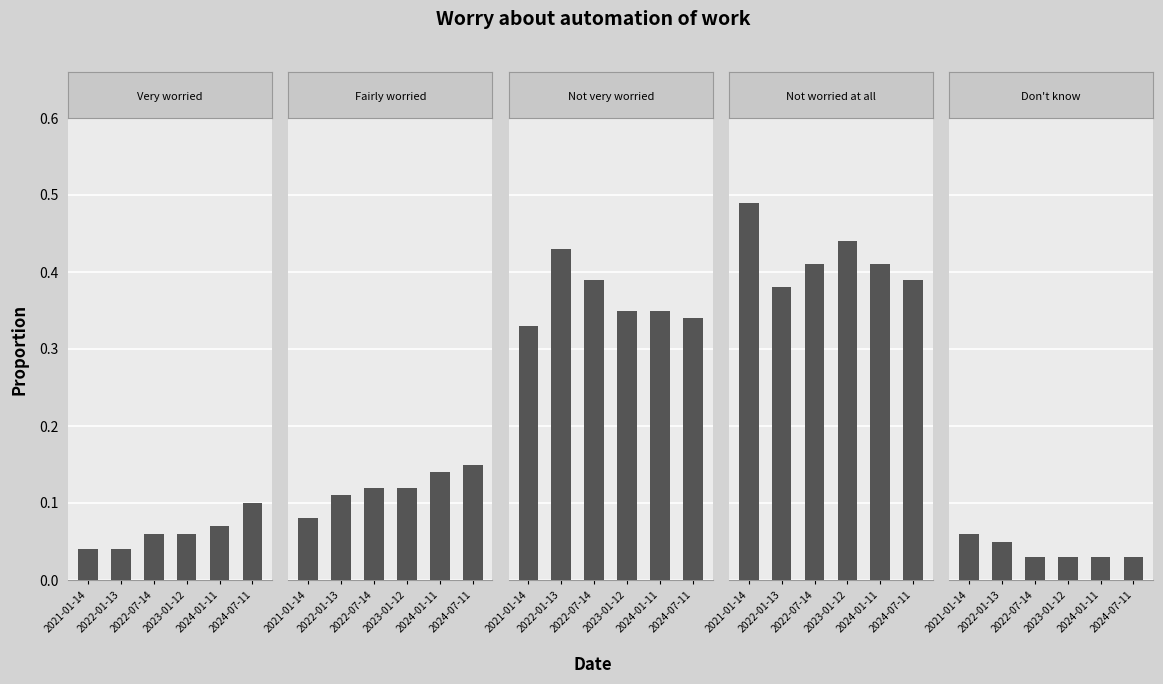

Reading left to right, what are all the values shown in this chart?

Very worried: 0.0	0.0	0.1	0.1	0.1	0.1
Fairly worried: 0.1	0.1	0.1	0.1	0.1	0.1
Not very worried: 0.3	0.4	0.4	0.3	0.3	0.3
Not worried at all: 0.5	0.4	0.4	0.4	0.4	0.4
Don't know: 0.1	0.1	0.0	0.0	0.0	0.0